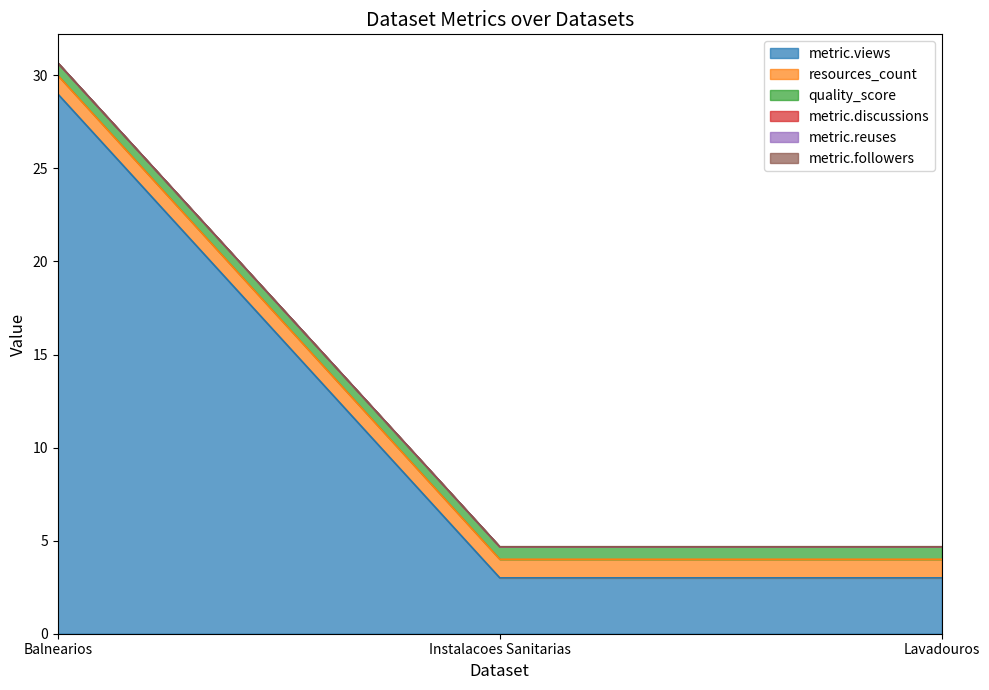

What is the label of the 1st point from the left?

Balnearios